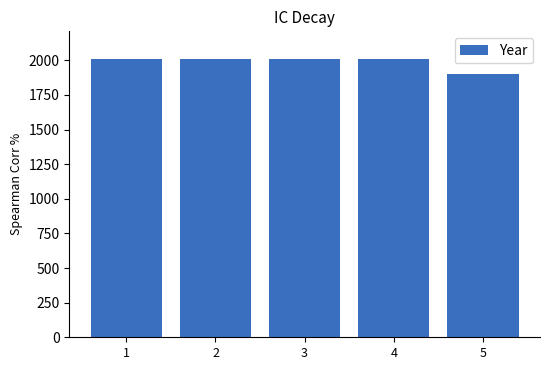

What is the value of the 2nd bar from the left?

2008